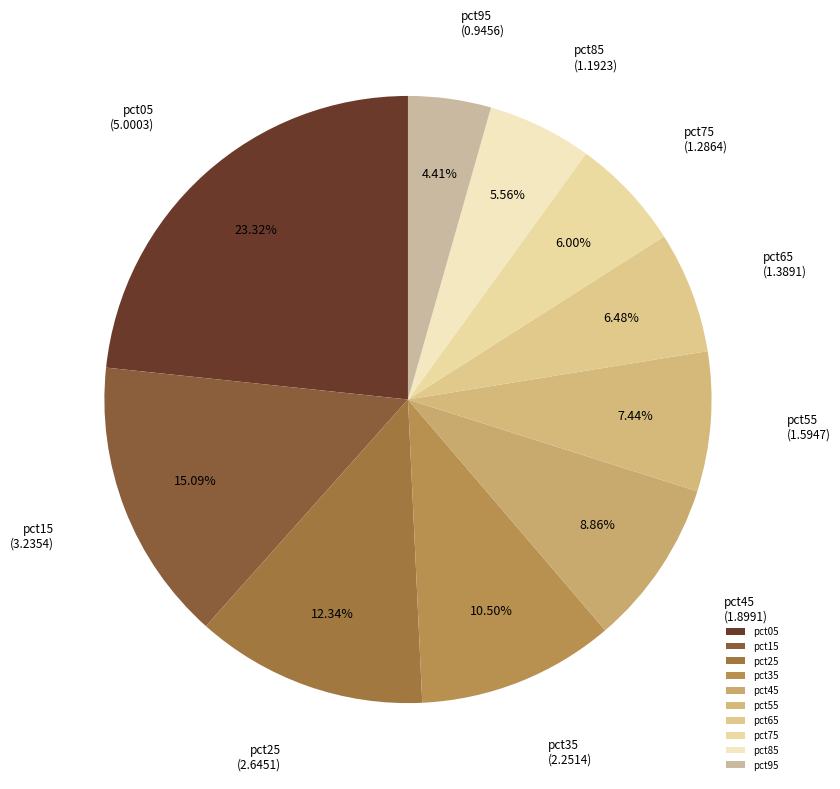

To the nearest percent, what is the difference between the largest and smallest slice percentages?

19%